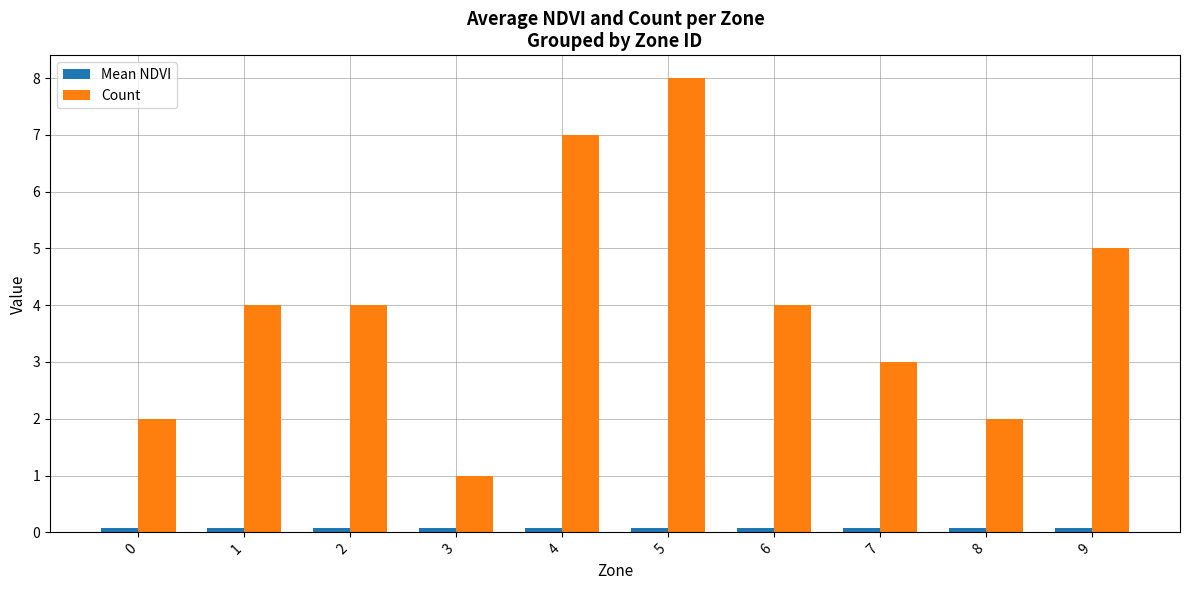

What is the minimum value shown in the chart?

0.1